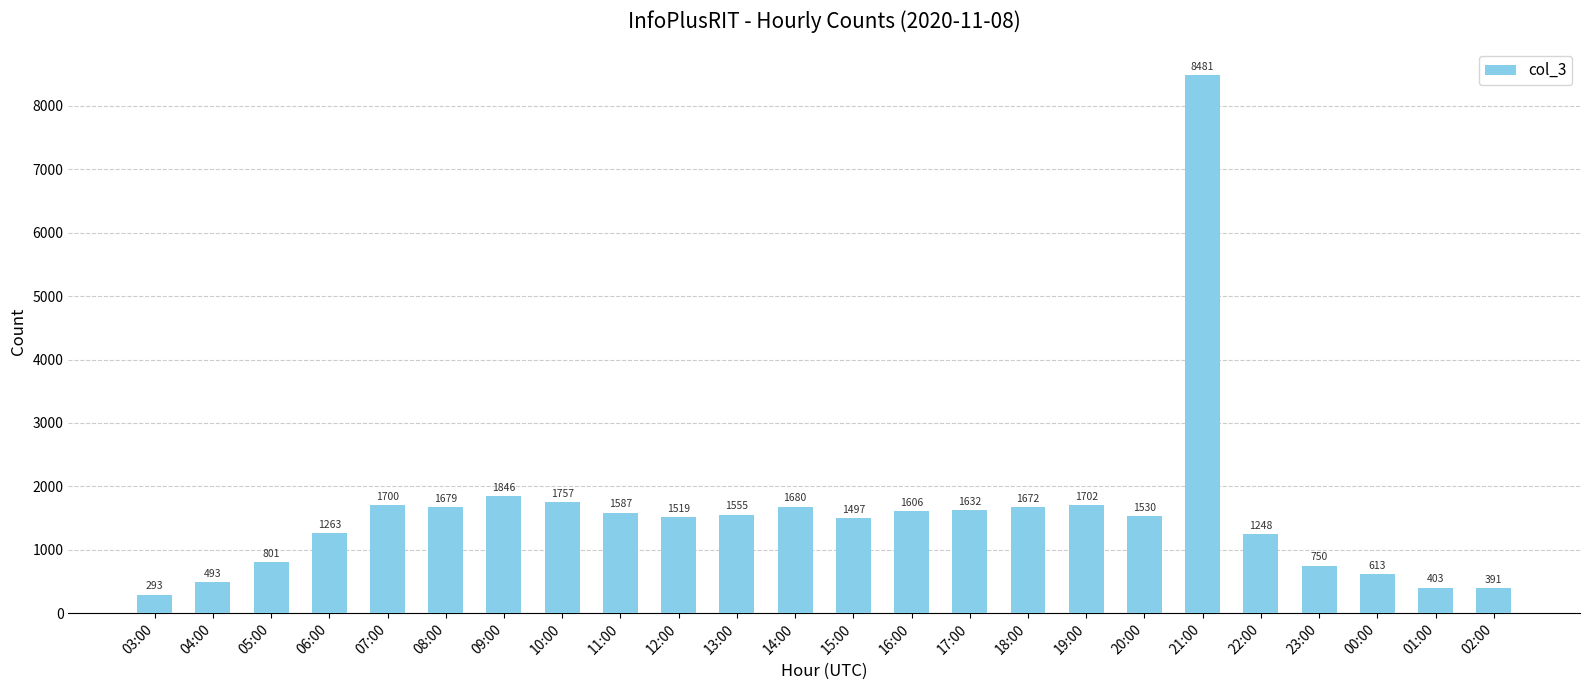

What is the greatest value displayed?

8481